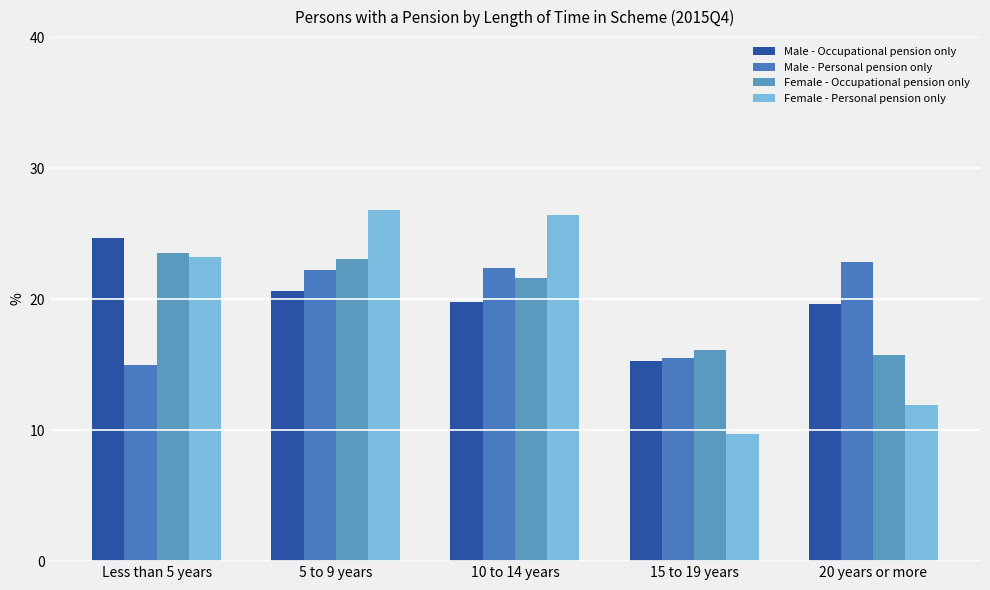

Count the number of data series in this chart.

4